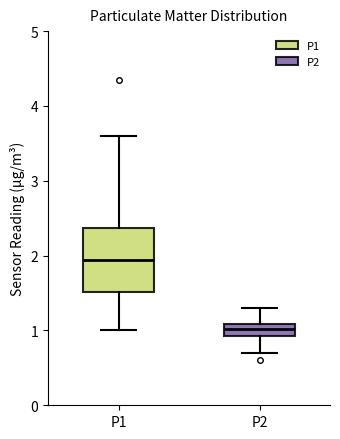

Which box's median line is the lowest?

P2